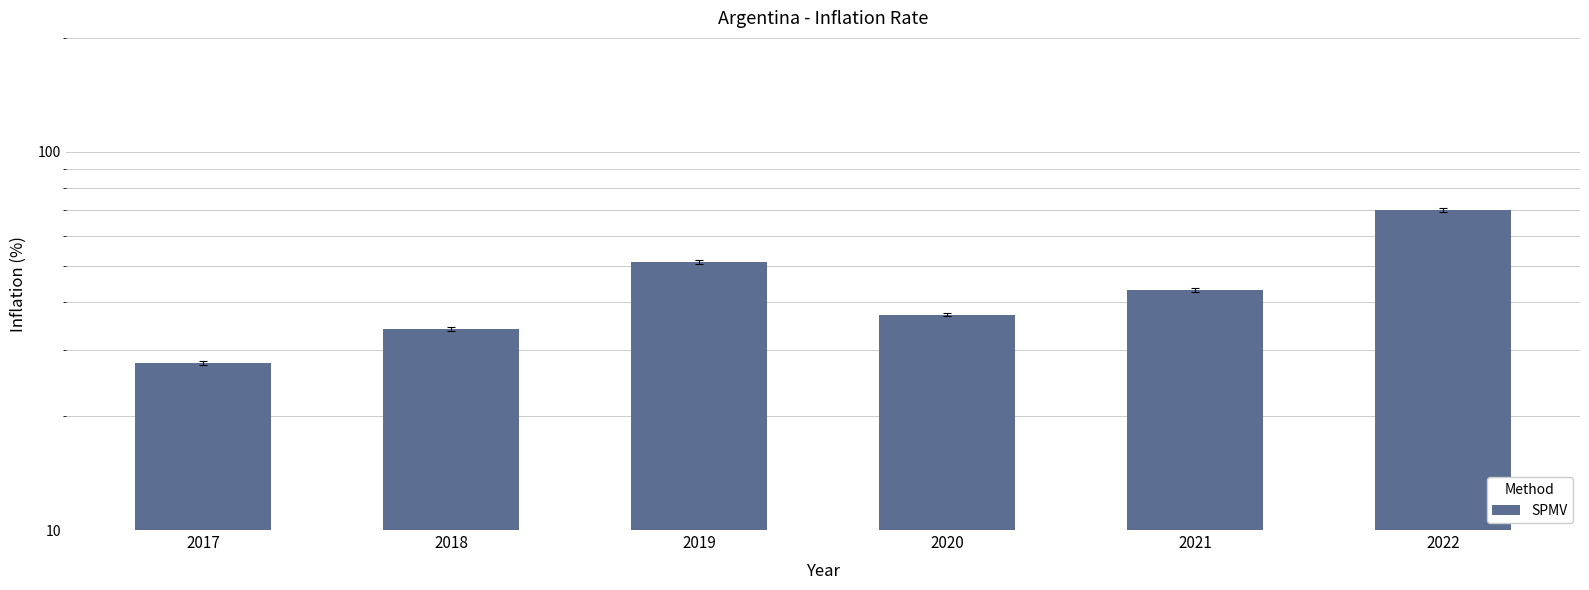

Which category has the highest value across all series?

2022